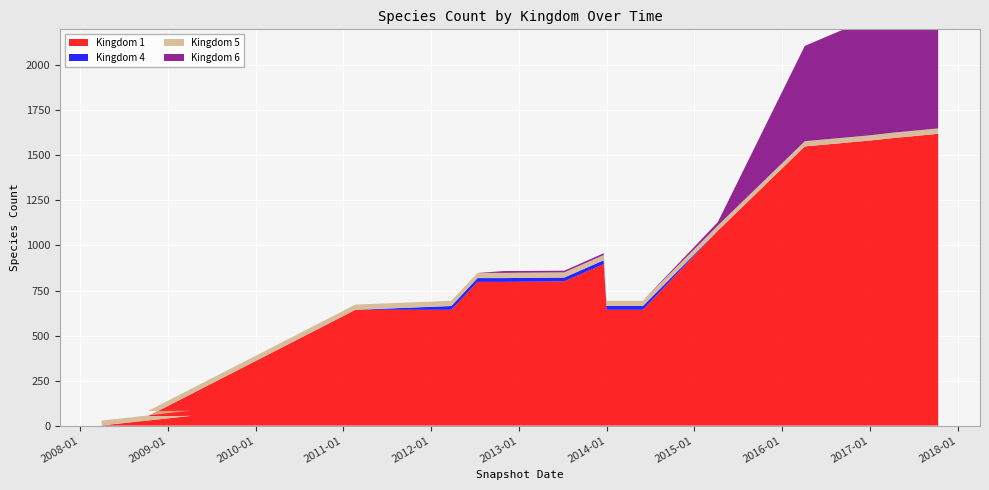

Reading right to left, extract all data points from this chart.

Kingdom 1: 2017-10-12=1620	2017-04-12=1597	2016-12-27=1582	2016-04-05=1550	2015-04-09=1082	2014-06-01=643	2014-01-01=643	2013-12-20=897	2013-12-20=897	2013-07-09=801	2012-10-31=798	2012-07-13=798	2012-03-26=643	2011-02-21=643	2008-10-10=52	2009-04-06=54	2008-04-01=1
Kingdom 4: 2017-10-12=0	2017-04-12=0	2016-12-27=0	2016-04-05=0	2015-04-09=0	2014-06-01=21	2014-01-01=21	2013-12-20=21	2013-12-20=21	2013-07-09=21	2012-10-31=21	2012-07-13=21	2012-03-26=21	2011-02-21=0	2008-10-10=0	2009-04-06=0	2008-04-01=0
Kingdom 5: 2017-10-12=30	2017-04-12=30	2016-12-27=29	2016-04-05=29	2015-04-09=29	2014-06-01=29	2014-01-01=29	2013-12-20=29	2013-12-20=29	2013-07-09=29	2012-10-31=29	2012-07-13=29	2012-03-26=29	2011-02-21=29	2008-10-10=29	2009-04-06=29	2008-04-01=27
Kingdom 6: 2017-10-12=749	2017-04-12=734	2016-12-27=648	2016-04-05=529	2015-04-09=19	2014-06-01=0	2014-01-01=0	2013-12-20=10	2013-12-20=10	2013-07-09=9	2012-10-31=10	2012-07-13=0	2012-03-26=0	2011-02-21=0	2008-10-10=0	2009-04-06=0	2008-04-01=0